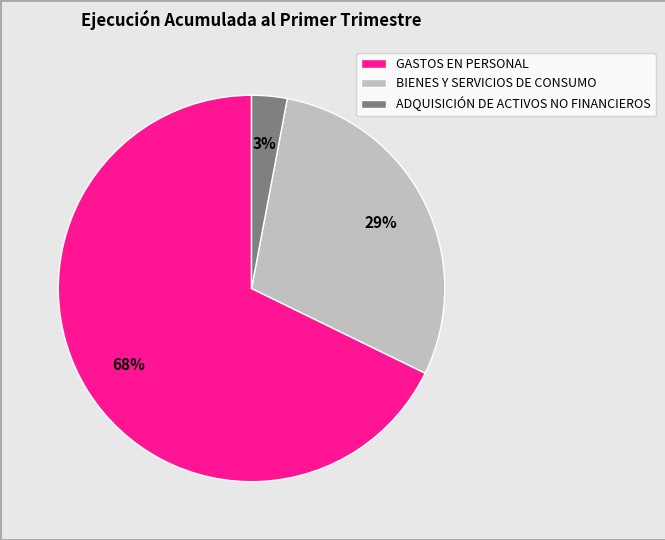

Combined, do ADQUISICIÓN DE ACTIVOS NO FINANCIEROS and BIENES Y SERVICIOS DE CONSUMO account for over 50%?

No